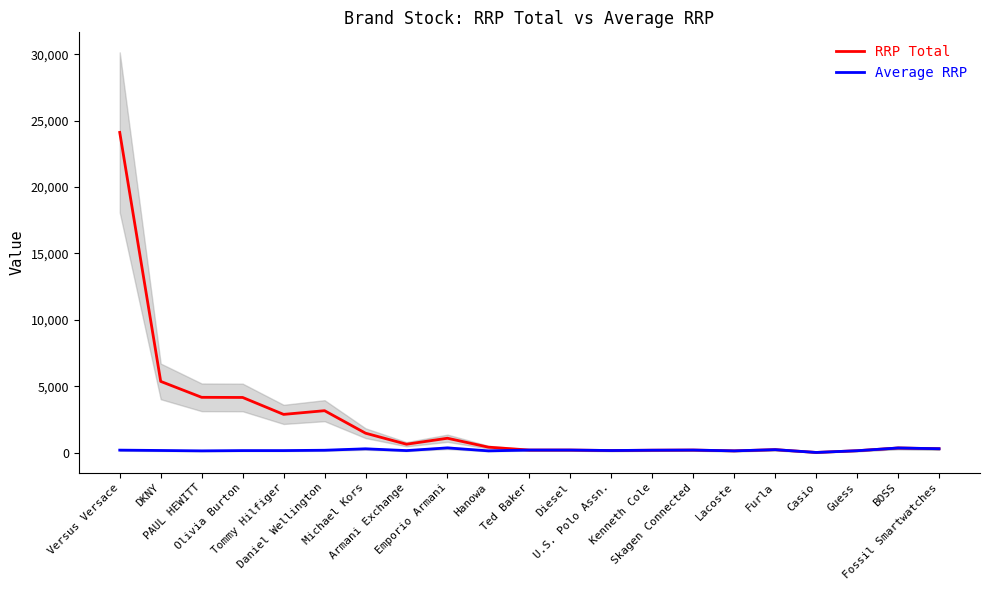

What is the difference between the Average RRP values at Lacoste and Furla?

90.9